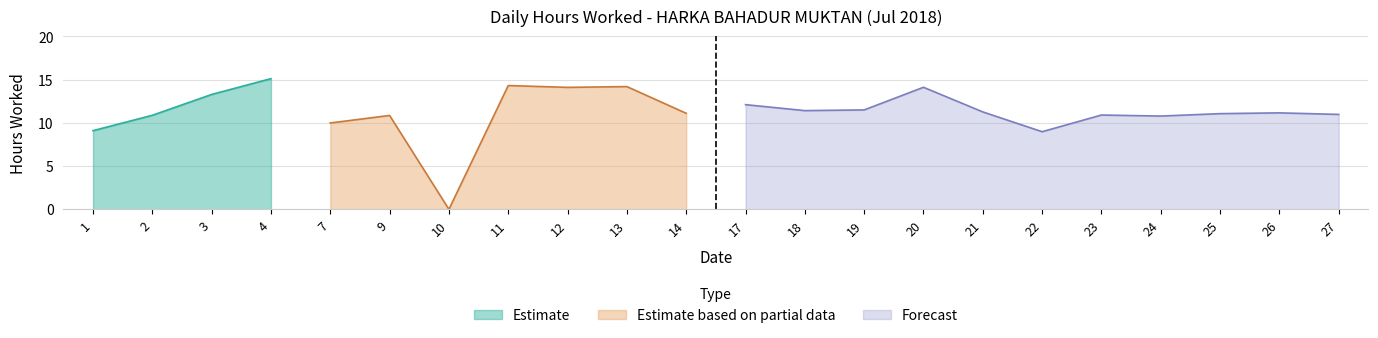

What is the difference between the second highest and second lowest values?

5.3